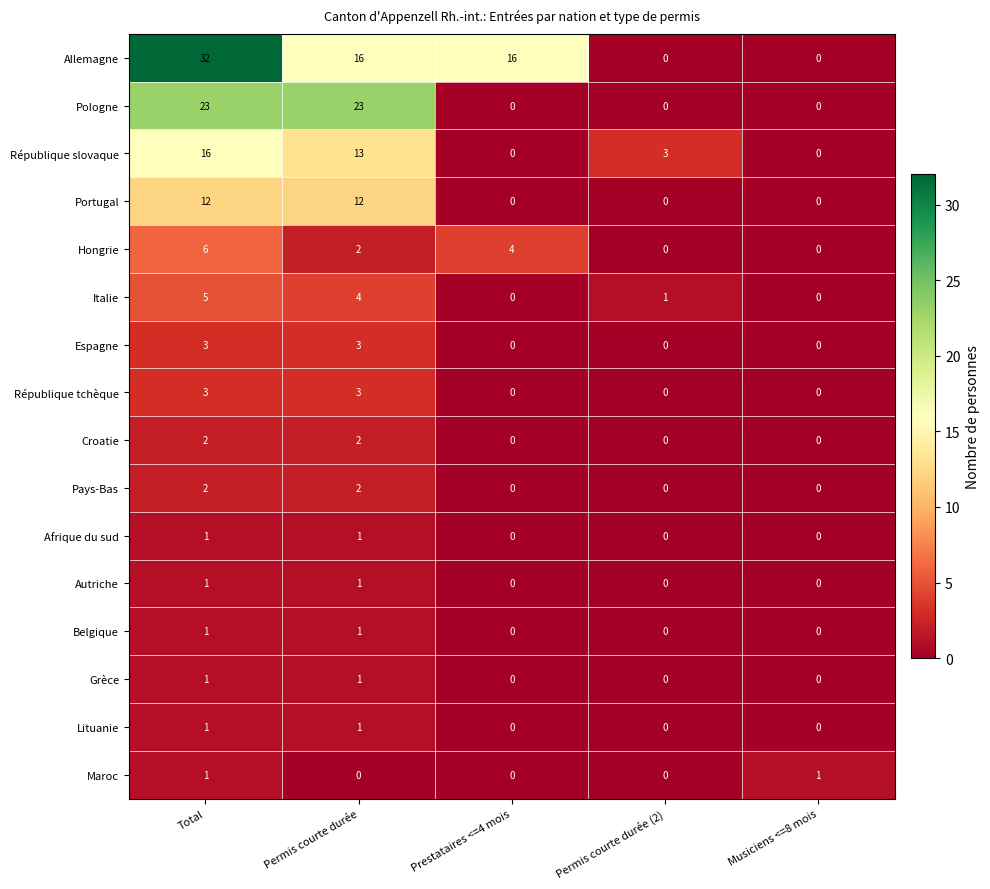

What is the difference between the maximum and minimum values in the Pologne series?

23